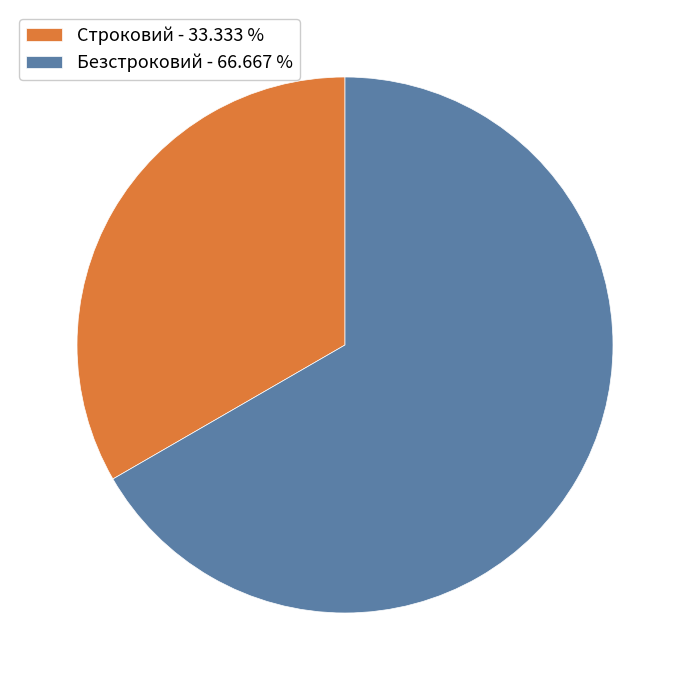

Rank the categories by value from lowest to highest.

Строковий, Безстроковий